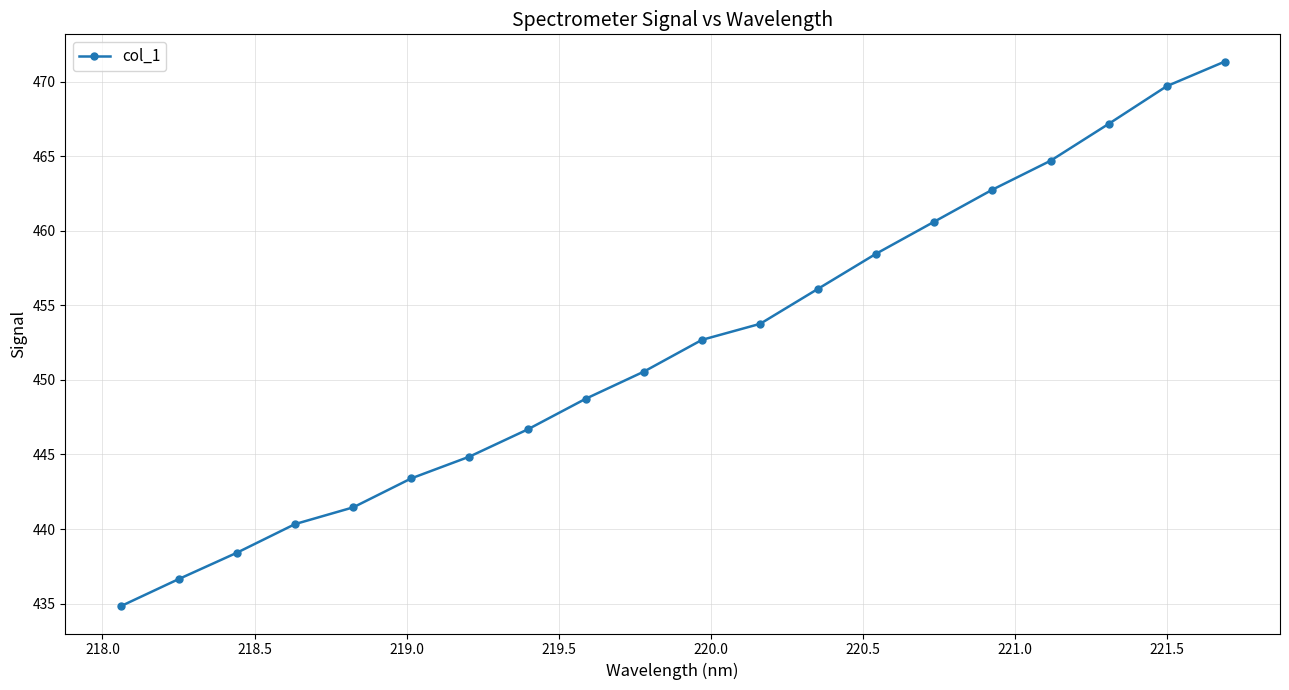

What is the smallest value displayed?

434.8